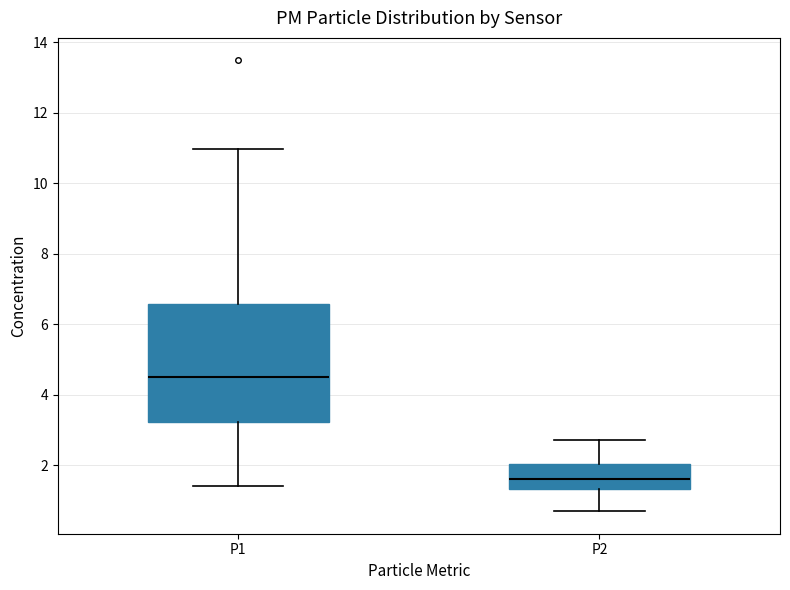

Which box has the highest median line?

P1